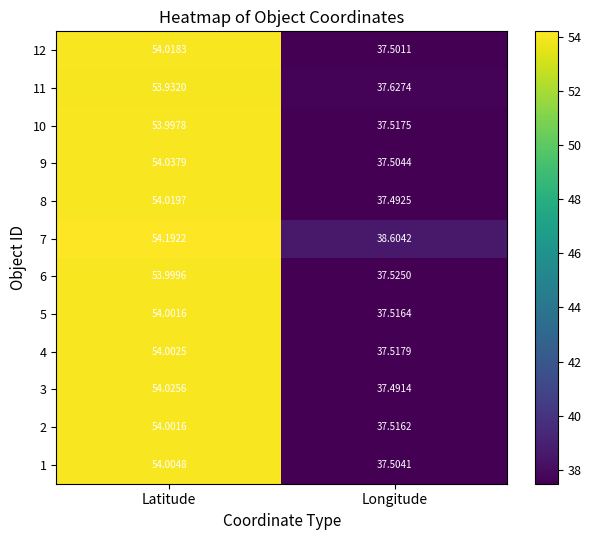

Which category has the lowest value in the 2 series?

Longitude